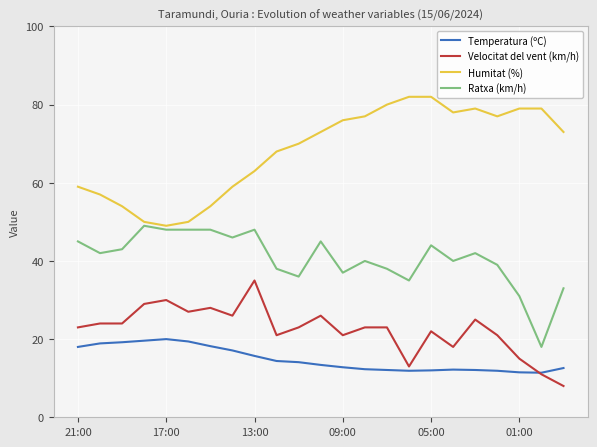

What is the greatest value displayed?

82.0